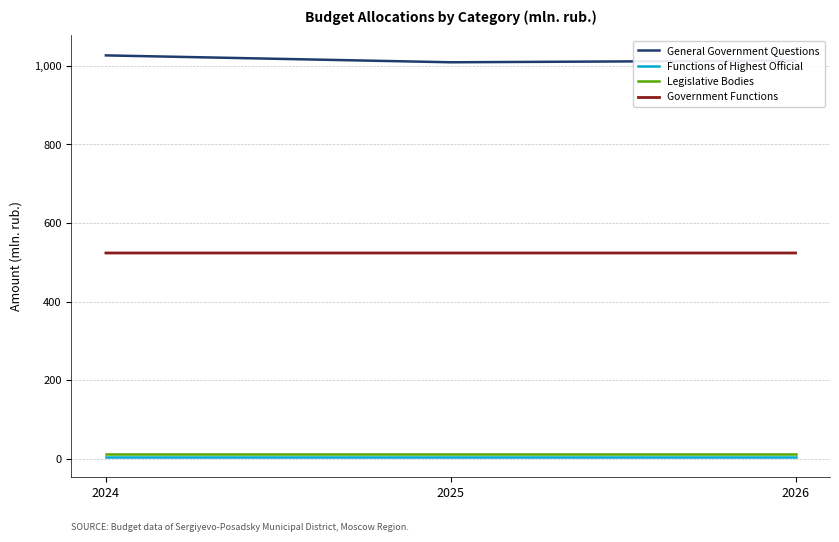

What is the sum of all Legislative Bodies values?

38.0